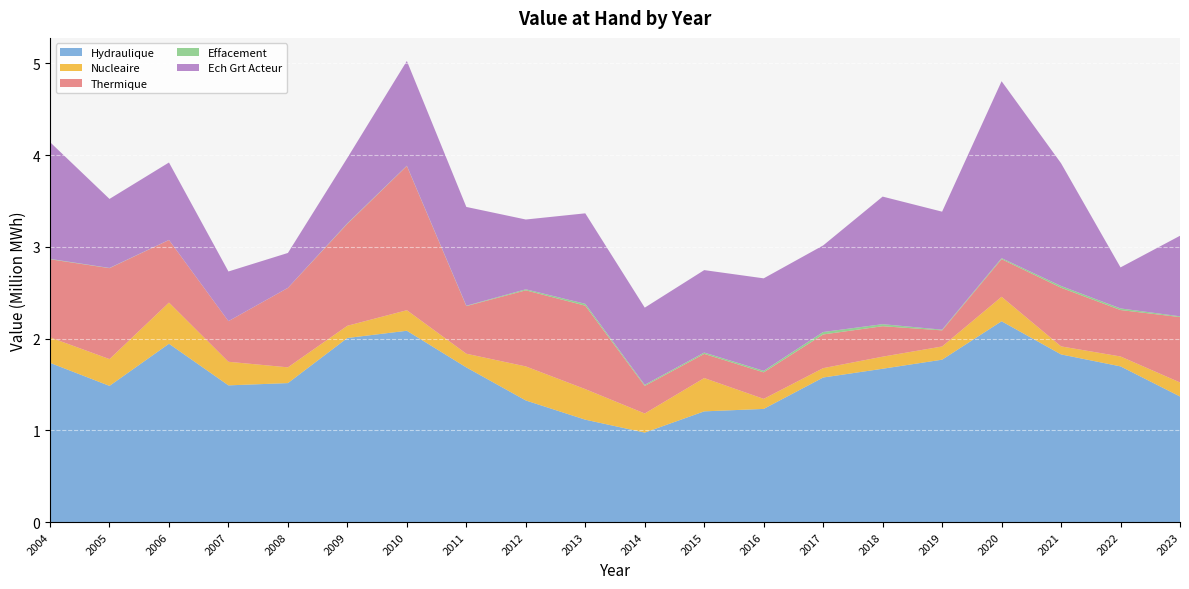

True or false: Hydraulique has a value of 2.1 at 2010.

True